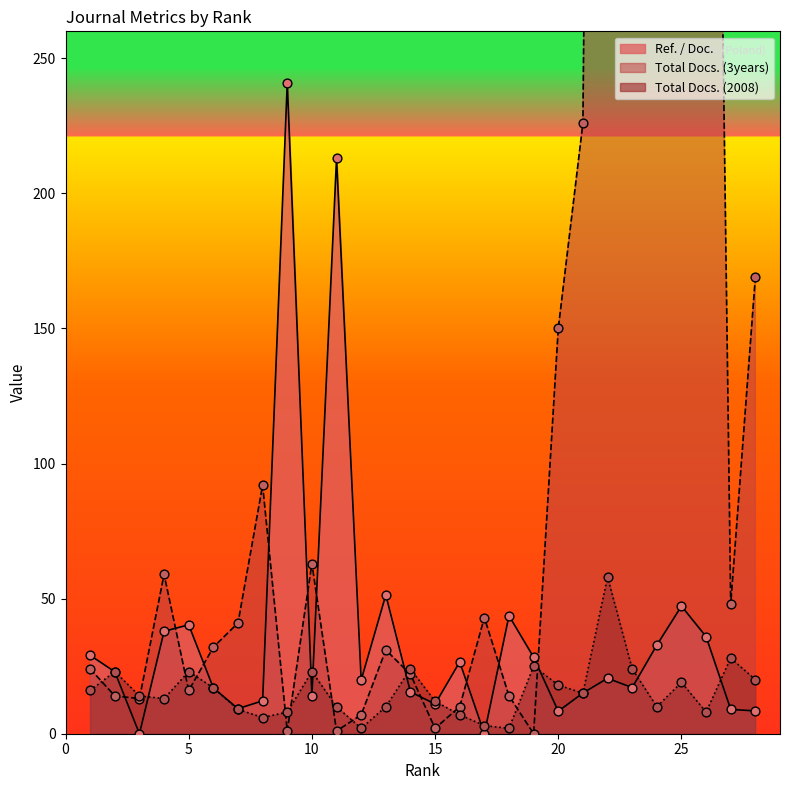

What are all the series names shown in the legend?

Ref. / Doc., Total Docs. (3years), Total Docs. (2008)